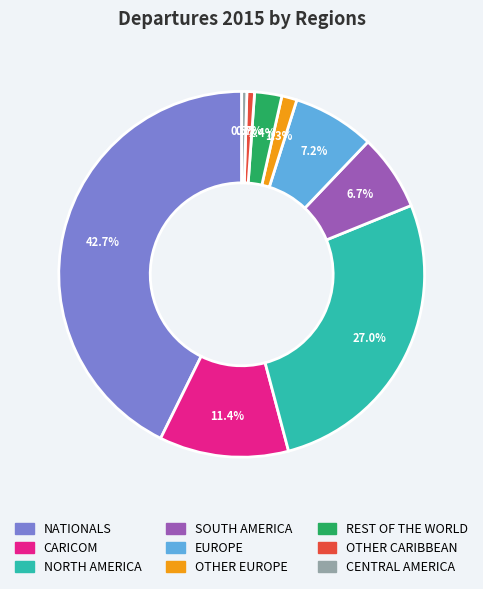

To the nearest percent, what percentage of the pie is NORTH AMERICA?

27%